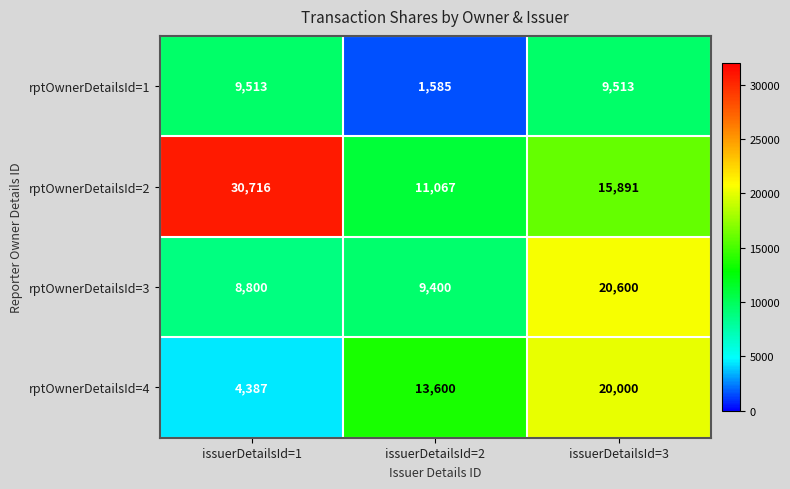

What is the highest value of the rptOwnerDetailsId=4 series?

20000